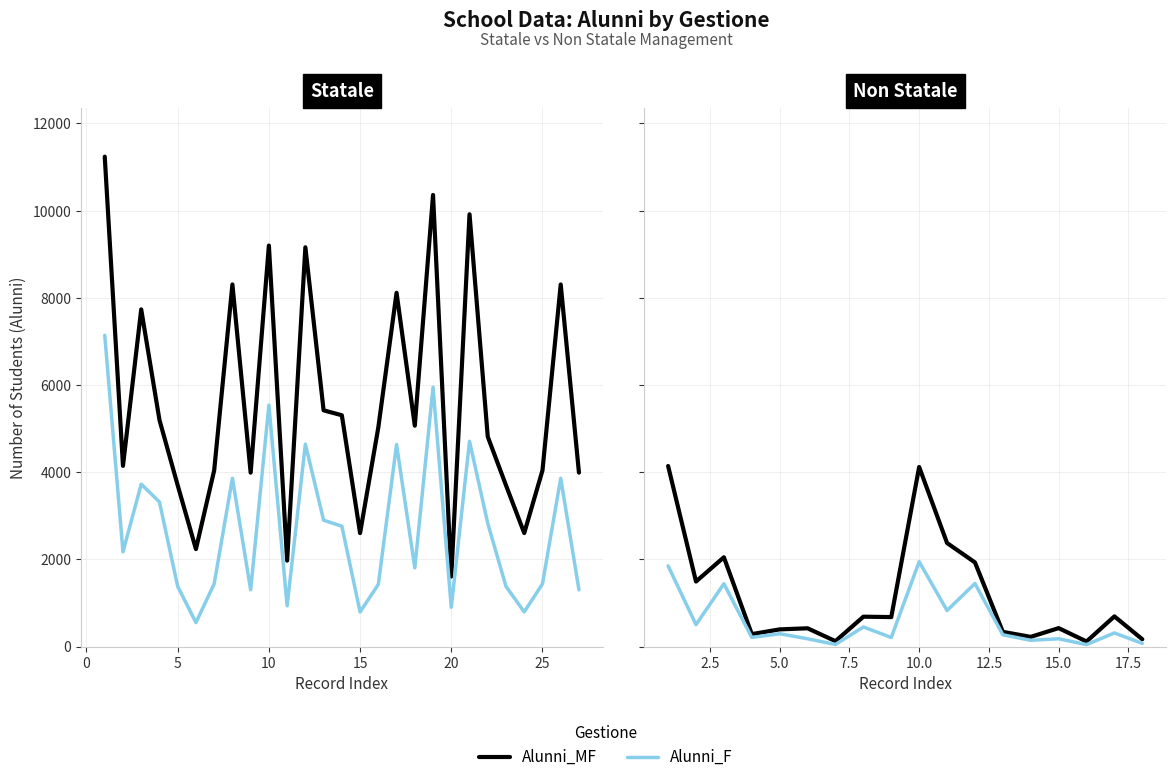

List the series in order of their peak value, lowest first.

Alunni_F, Alunni_MF